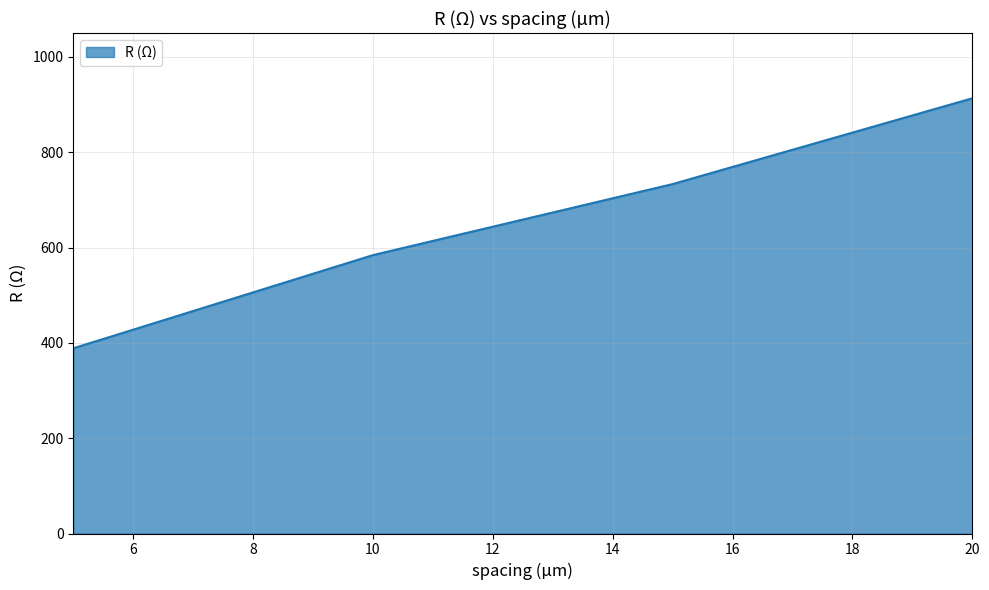

Count the number of values greater than 733.

2